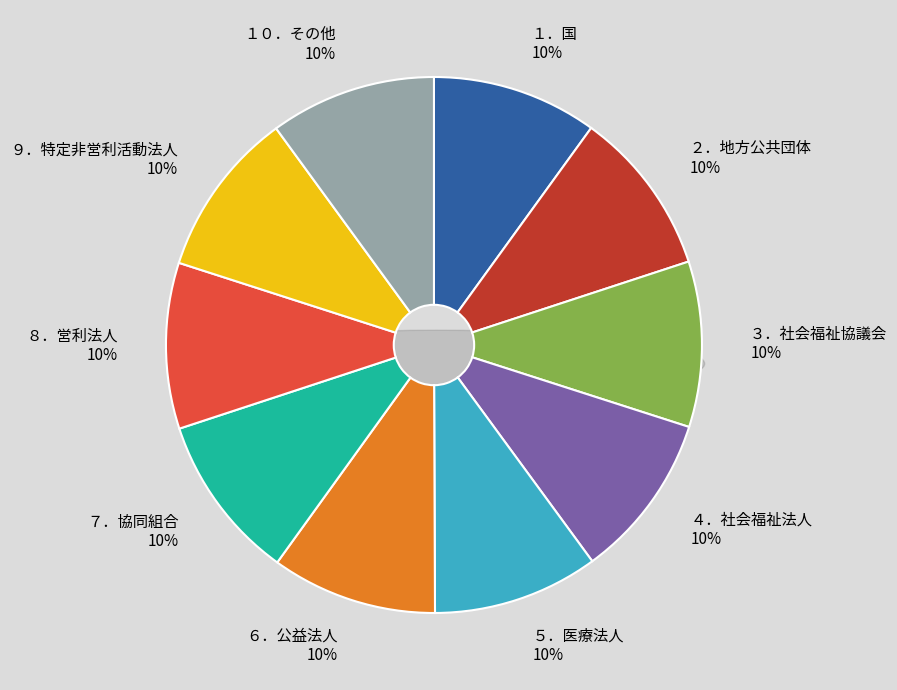

Which slice is the largest?

１０．その他